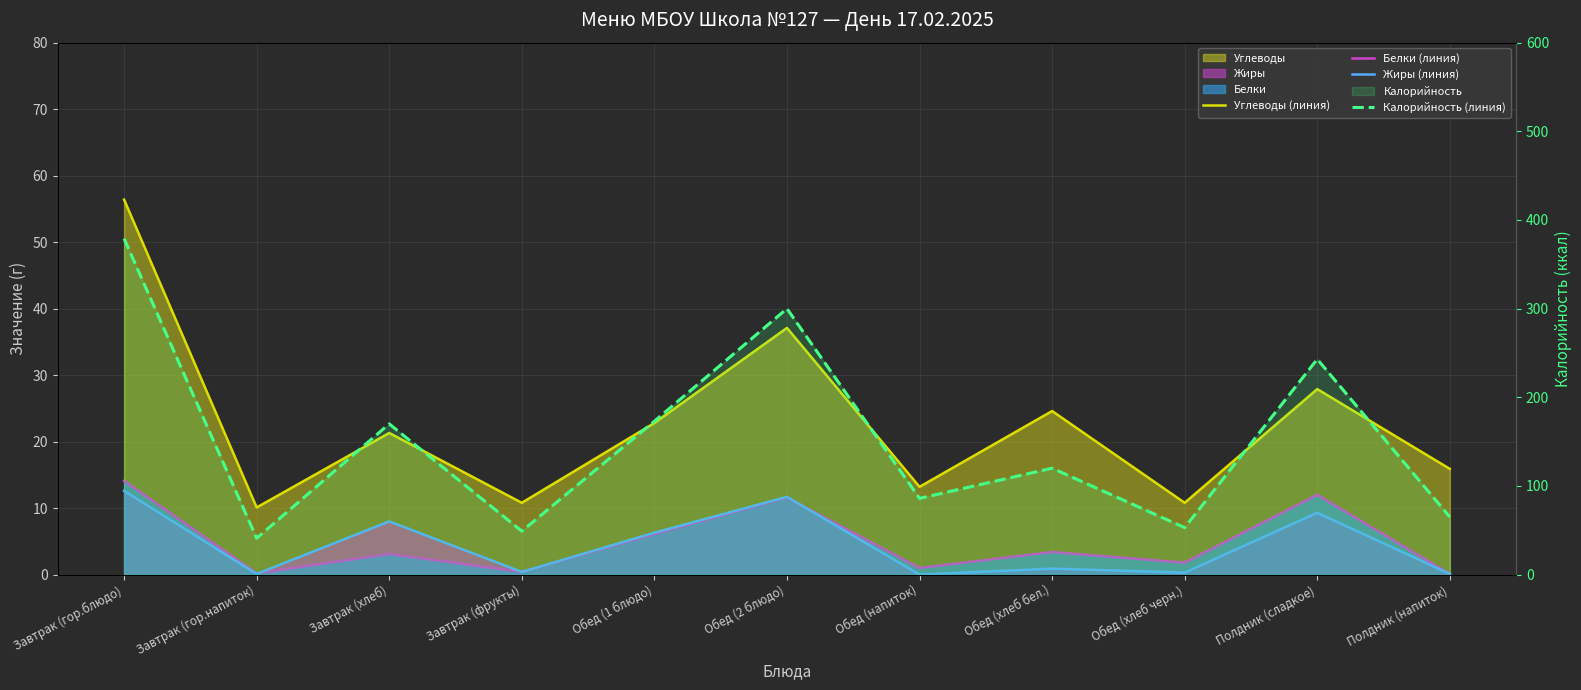

Reading left to right, extract all data points from this chart.

Углеводы (линия): 56.4	10.1	21.3	10.8	22.8	37.1	13.2	24.6	10.8	27.9	15.9
Белки (линия): 14.1	0.2	3.1	0.4	6.1	11.6	1.0	3.4	1.8	12.0	0.1
Жиры (линия): 12.6	0.1	8.0	0.4	6.3	11.7	0.0	0.9	0.3	9.3	0.1
Калорийность (линия): 379.0	41.0	170.0	49.0	173.0	300.0	86.0	120.0	53.0	243.0	65.0